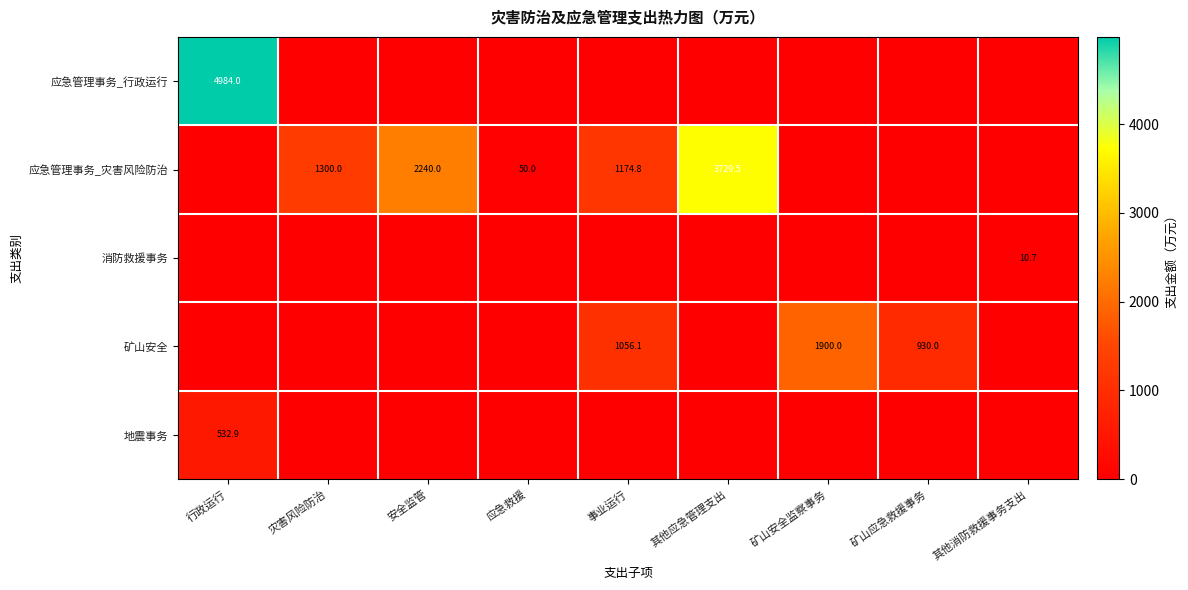

Rank the series by their maximum value, from lowest to highest.

消防救援事务, 地震事务, 矿山安全, 应急管理事务_灾害风险防治, 应急管理事务_行政运行